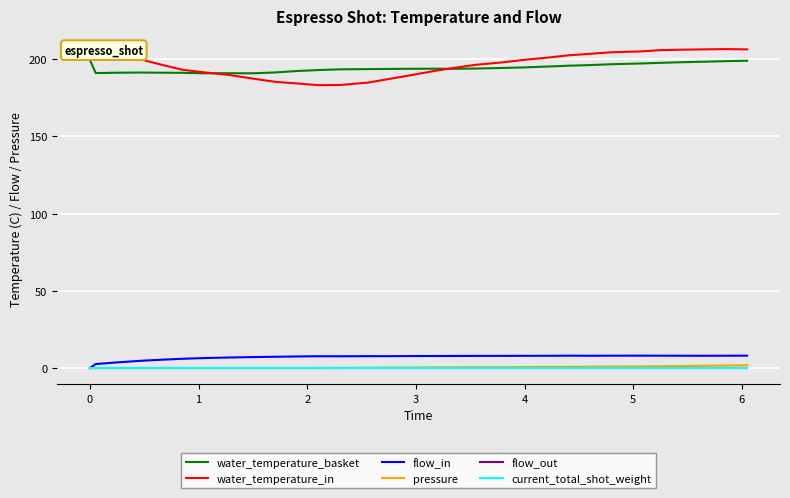

True or false: water_temperature_in and current_total_shot_weight intersect in this chart.

False